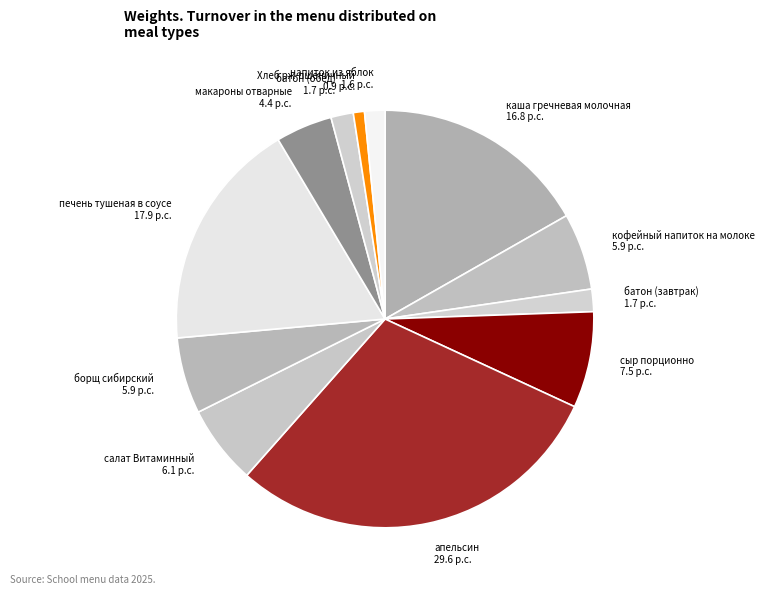

Which category has the smallest portion of the pie?

Хлеб рж-пшеничный